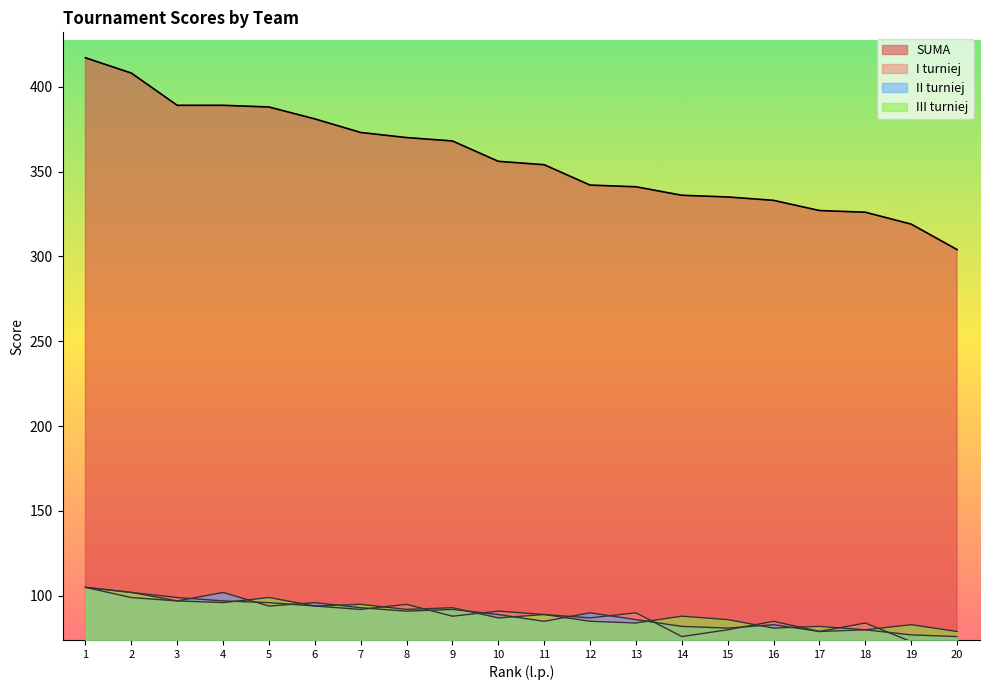

The value of SUMA at 17 is 458. True or false?

False